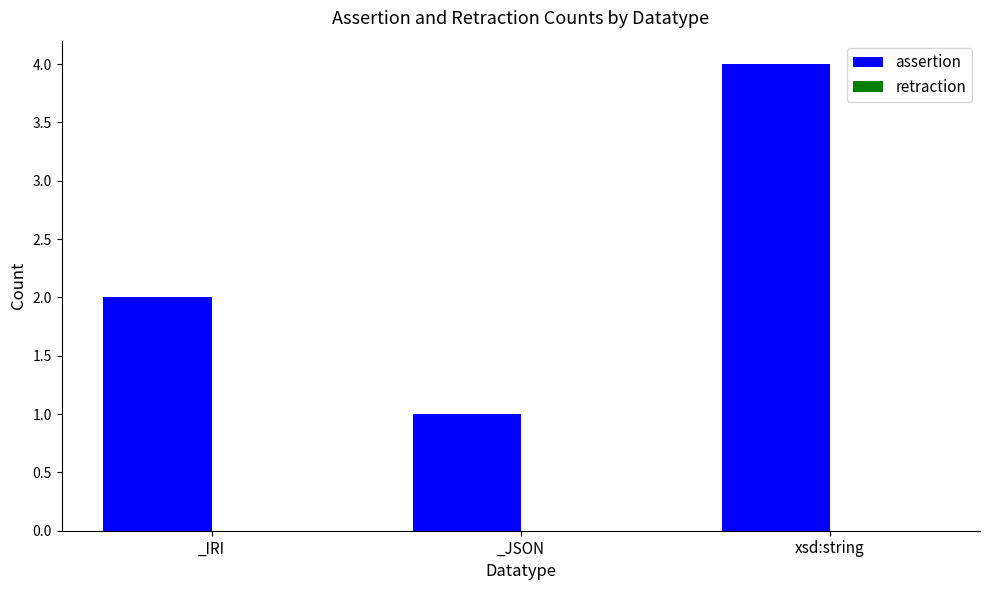

What is the label of the 2nd bar from the left?

_JSON